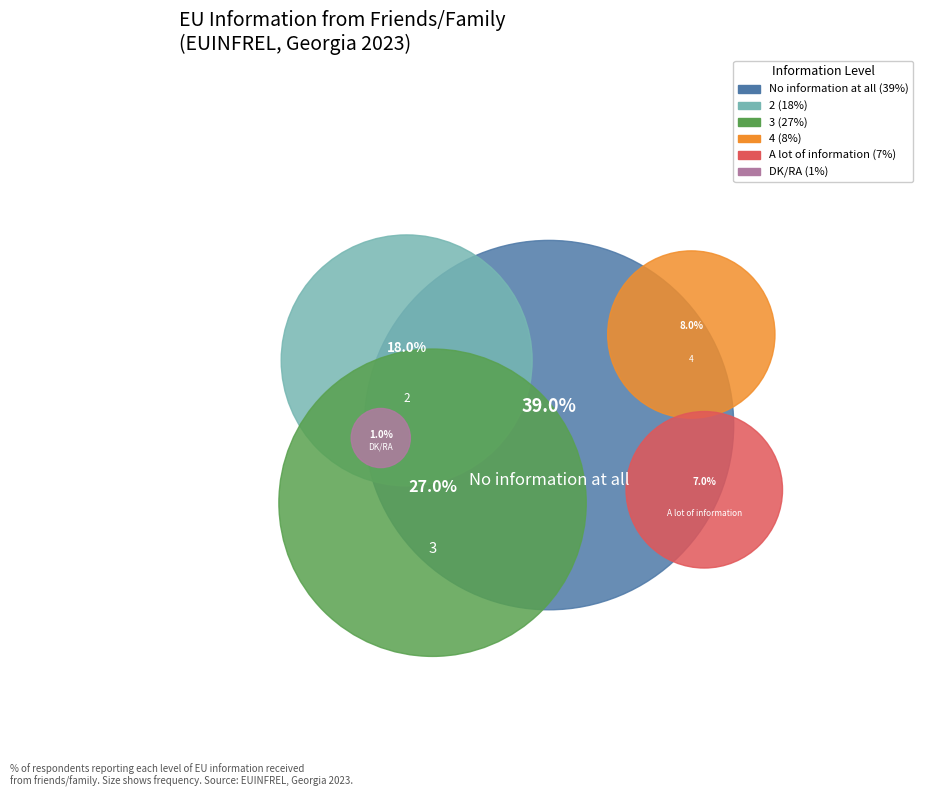

How many segments does this pie chart have?

6